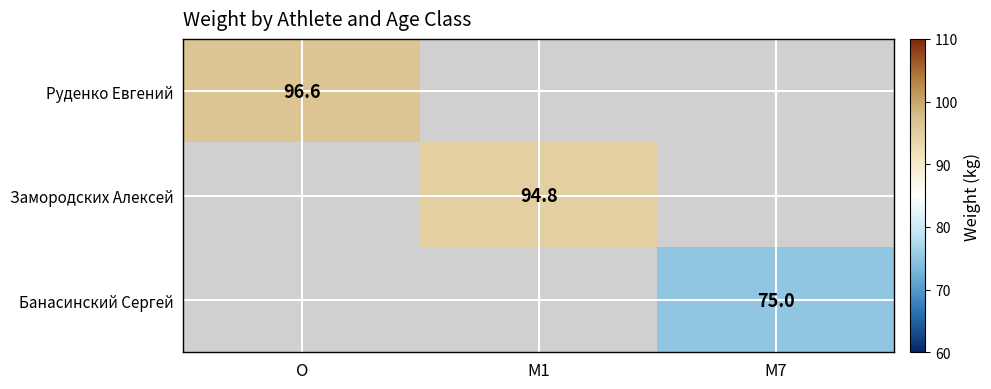

Count the number of data series in this chart.

3